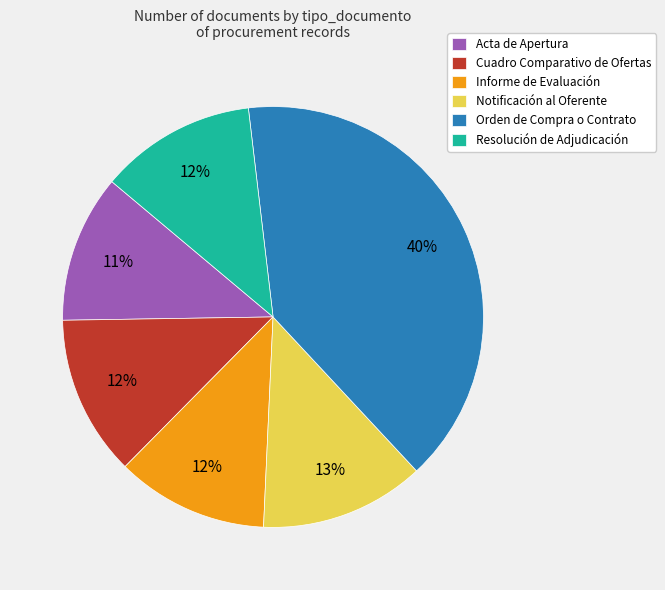

Which category has the biggest portion of the pie?

Orden de Compra o Contrato